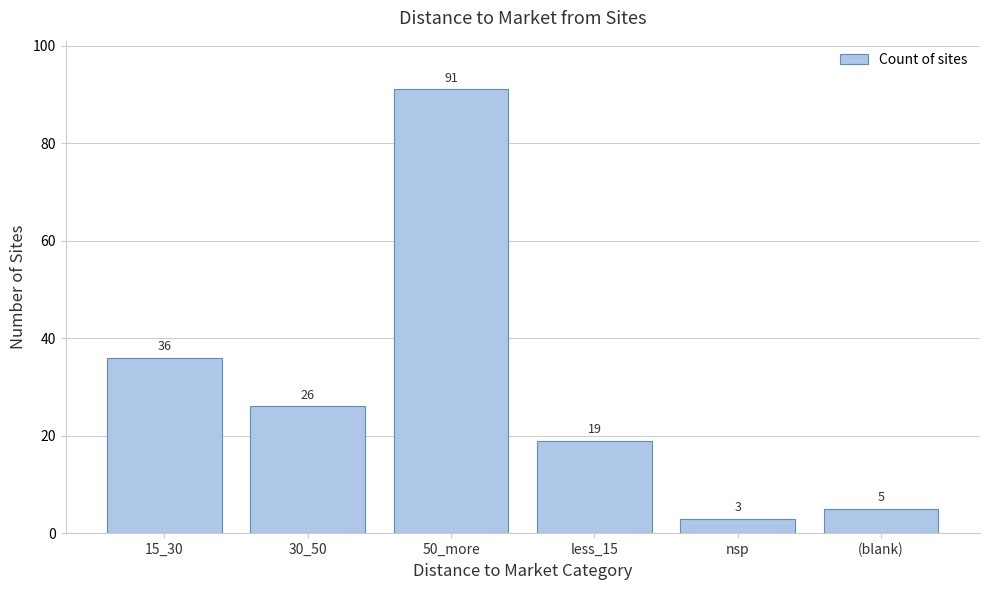

Reading left to right, what are all the values shown in this chart?

36	26	91	19	3	5